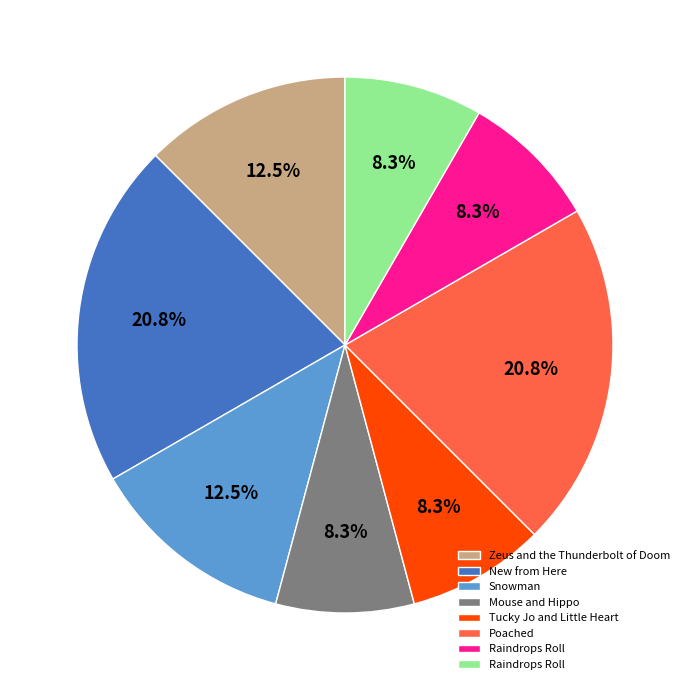

Is there a majority slice in this chart?

No